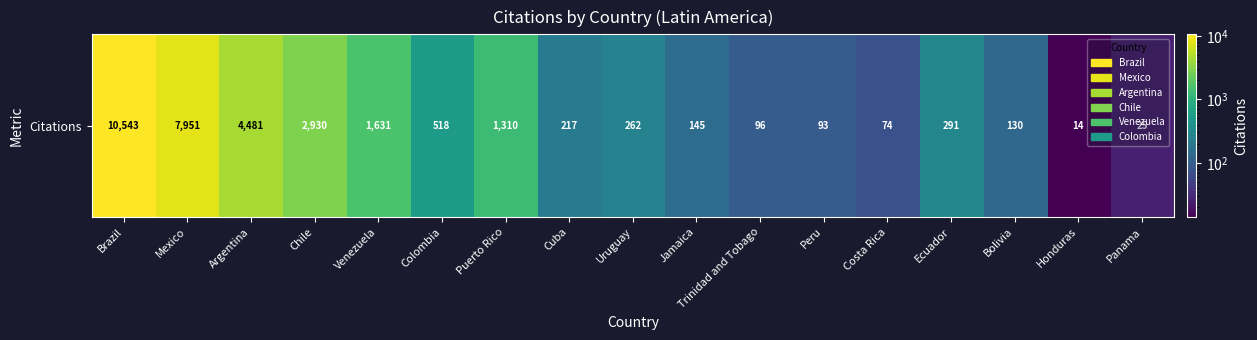

Is it true that the value at Cuba is 217?

True